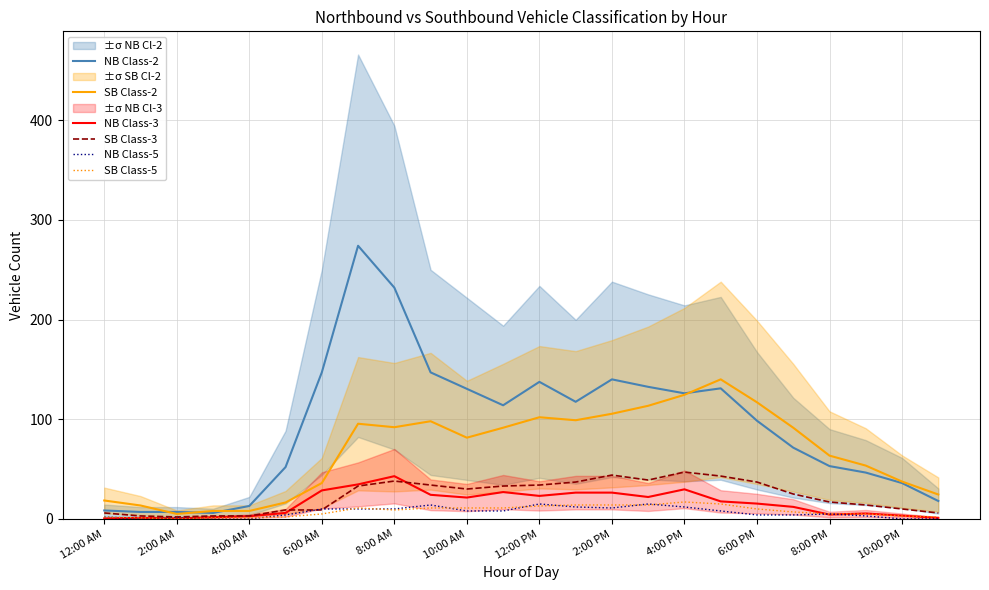

True or false: NB Class-2 and SB Class-5 intersect in this chart.

False